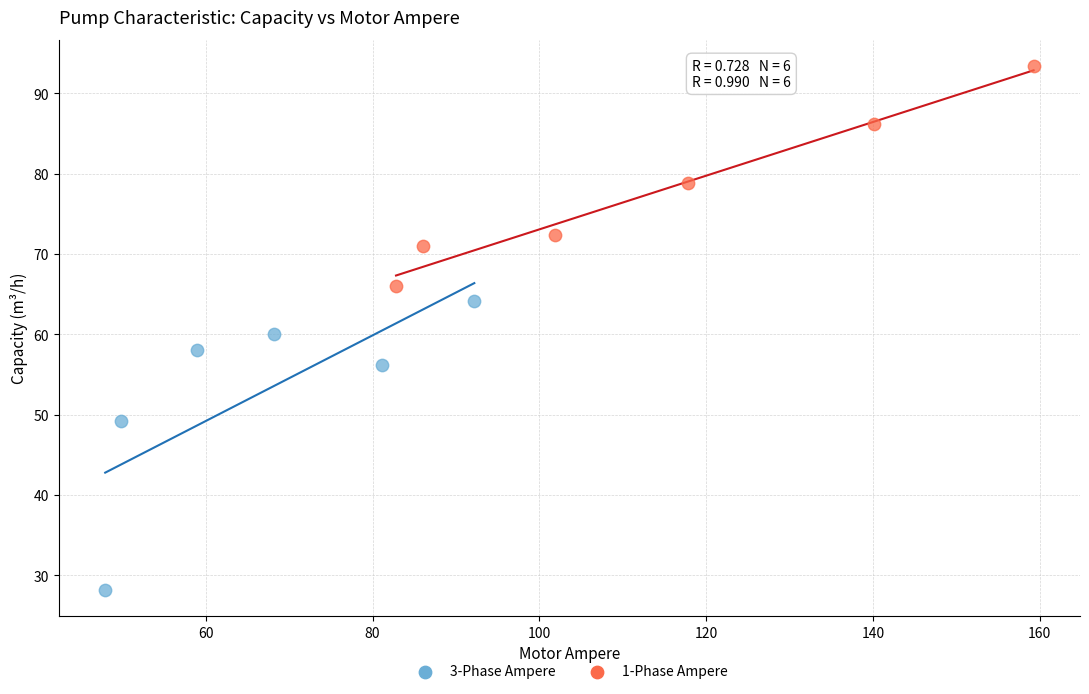

Which series reaches the maximum Y coordinate?

1-Phase Ampere